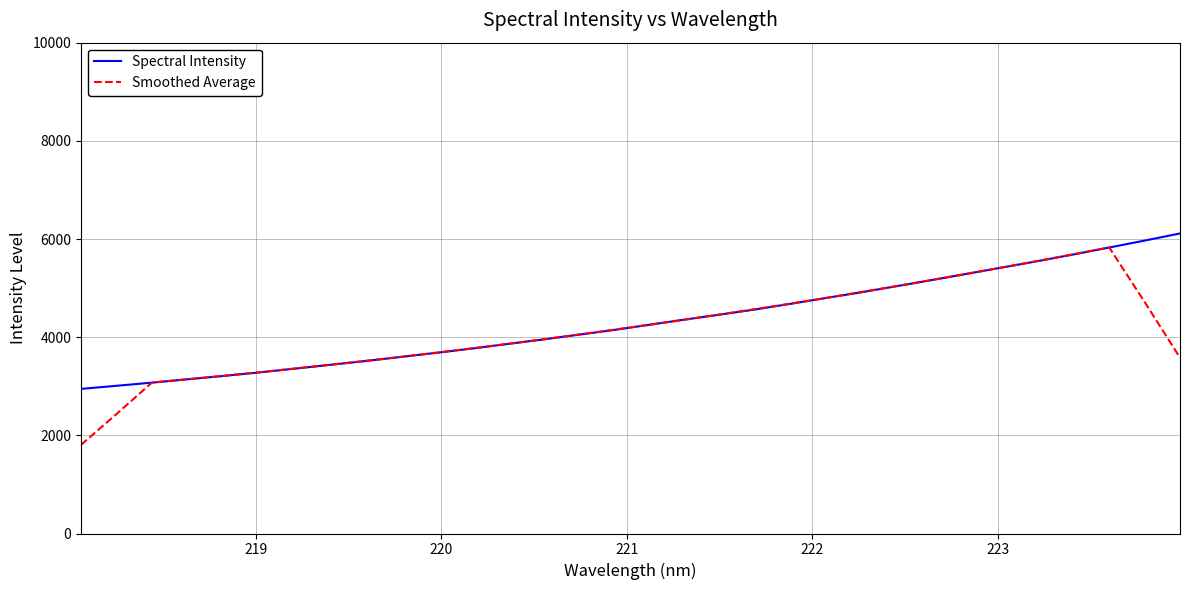

What is the minimum value for Spectral Intensity?

2946.0